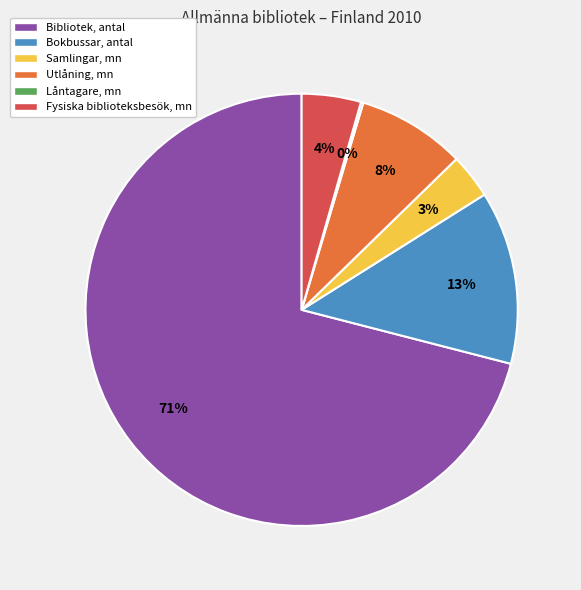

Which category accounts for the majority?

Bibliotek, antal